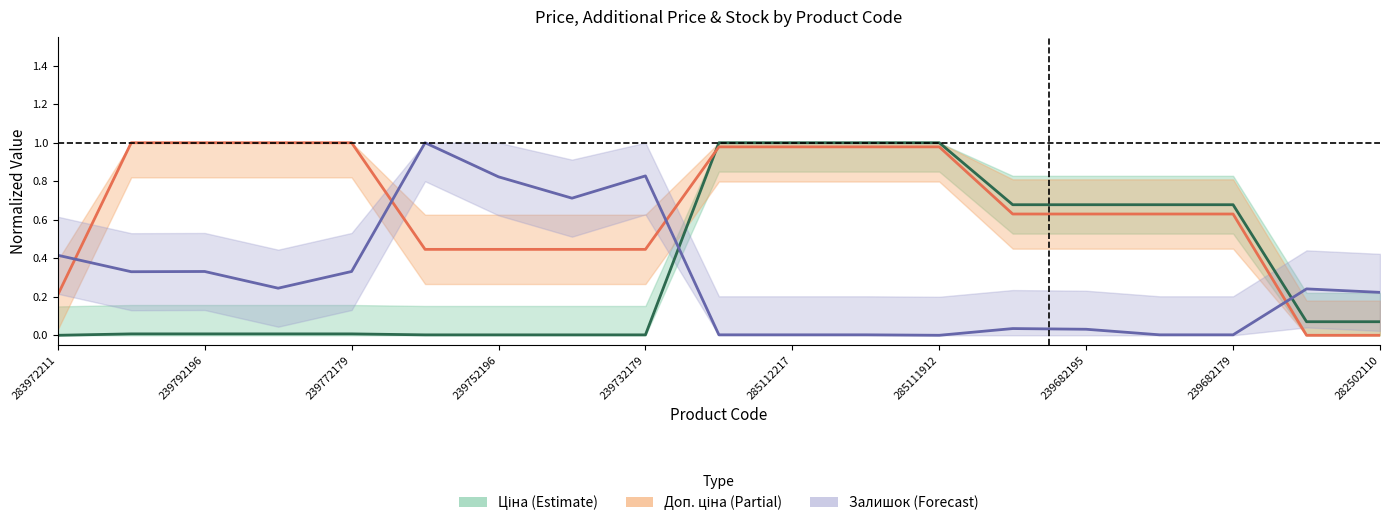

How many times do Залишок and Доп. ціна cross each other?

4